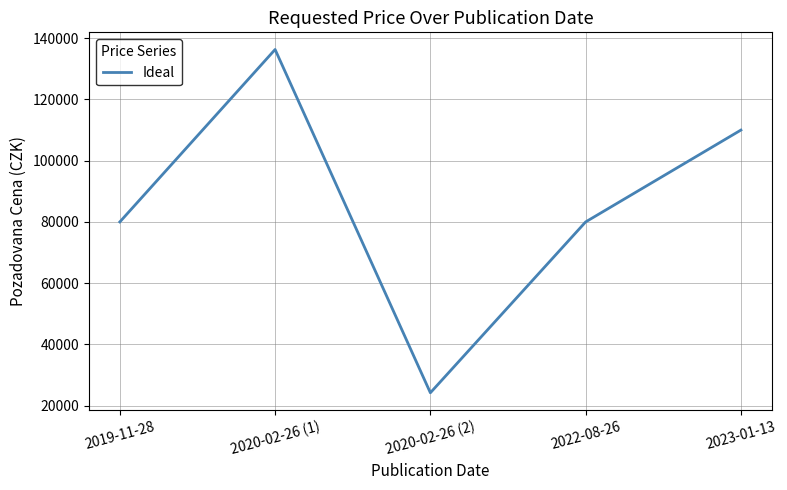

The value at 2019-11-28 is 105134. True or false?

False